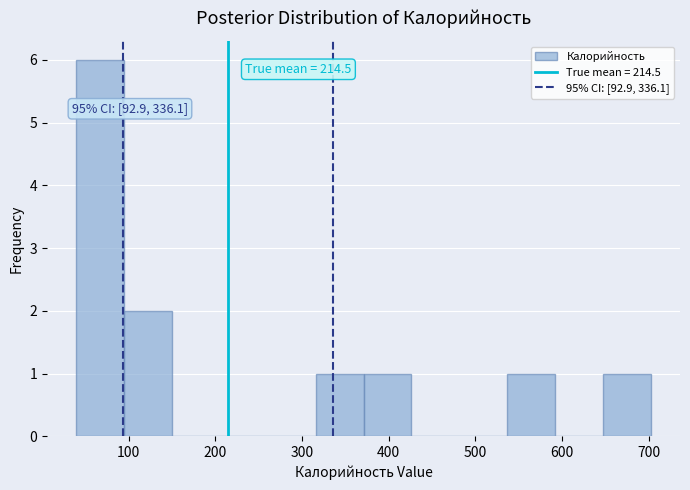

Over which range of the x-axis is the bar tallest?

40 to 90